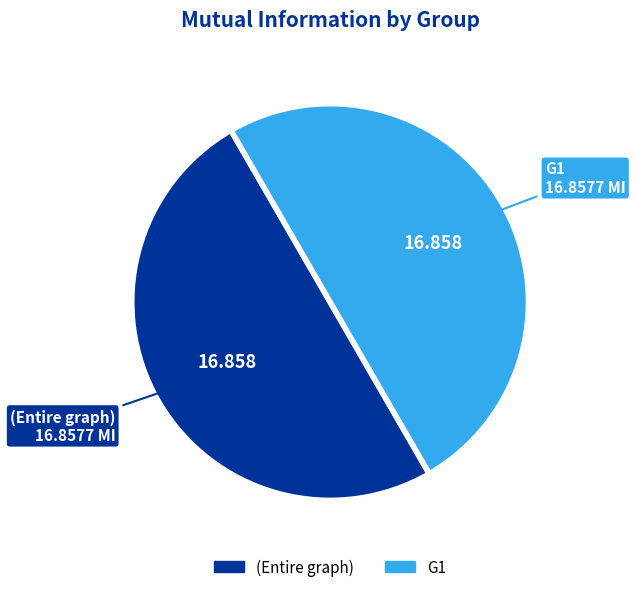

How many slices are in this pie chart?

2